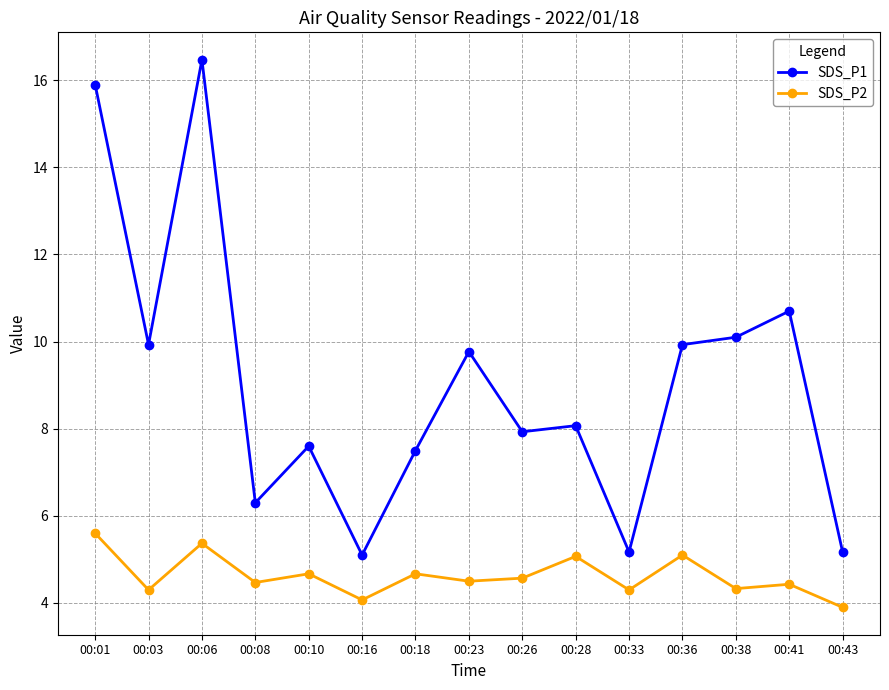

Is the value of SDS_P1 at 00:36 greater than the value of SDS_P2 at 00:36?

Yes